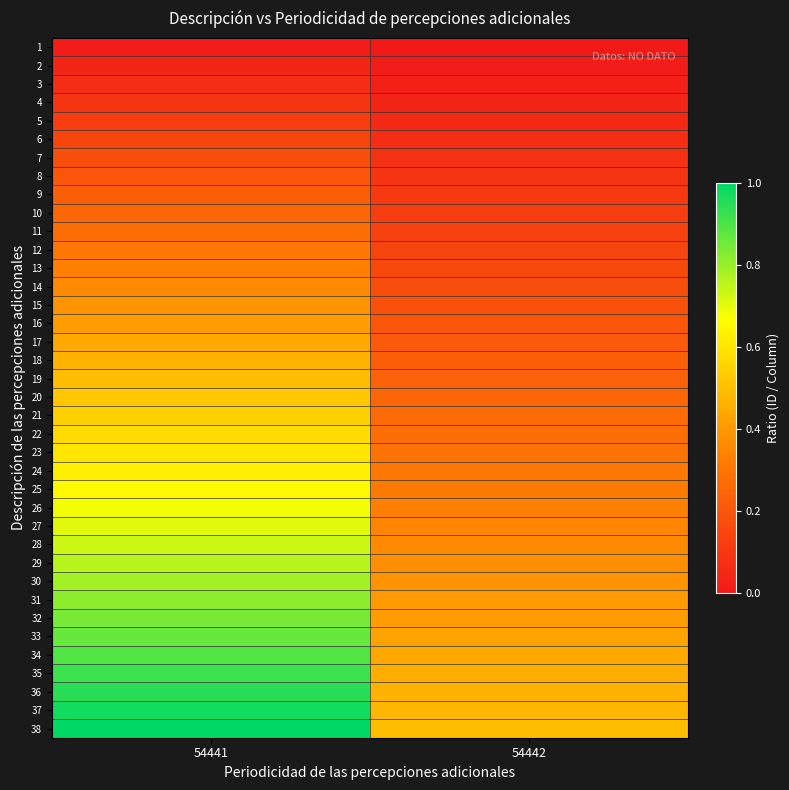

Reading right to left, what are all the values shown in this chart?

1: 54442=0.0	54441=0.0
2: 54442=0.0	54441=0.0
3: 54442=0.0	54441=0.1
4: 54442=0.0	54441=0.1
5: 54442=0.1	54441=0.1
6: 54442=0.1	54441=0.1
7: 54442=0.1	54441=0.2
8: 54442=0.1	54441=0.2
9: 54442=0.1	54441=0.2
10: 54442=0.1	54441=0.3
11: 54442=0.1	54441=0.3
12: 54442=0.1	54441=0.3
13: 54442=0.2	54441=0.3
14: 54442=0.2	54441=0.4
15: 54442=0.2	54441=0.4
16: 54442=0.2	54441=0.4
17: 54442=0.2	54441=0.4
18: 54442=0.2	54441=0.5
19: 54442=0.2	54441=0.5
20: 54442=0.3	54441=0.5
21: 54442=0.3	54441=0.5
22: 54442=0.3	54441=0.6
23: 54442=0.3	54441=0.6
24: 54442=0.3	54441=0.6
25: 54442=0.3	54441=0.7
26: 54442=0.3	54441=0.7
27: 54442=0.3	54441=0.7
28: 54442=0.4	54441=0.7
29: 54442=0.4	54441=0.8
30: 54442=0.4	54441=0.8
31: 54442=0.4	54441=0.8
32: 54442=0.4	54441=0.8
33: 54442=0.4	54441=0.9
34: 54442=0.4	54441=0.9
35: 54442=0.5	54441=0.9
36: 54442=0.5	54441=0.9
37: 54442=0.5	54441=1.0
38: 54442=0.5	54441=1.0